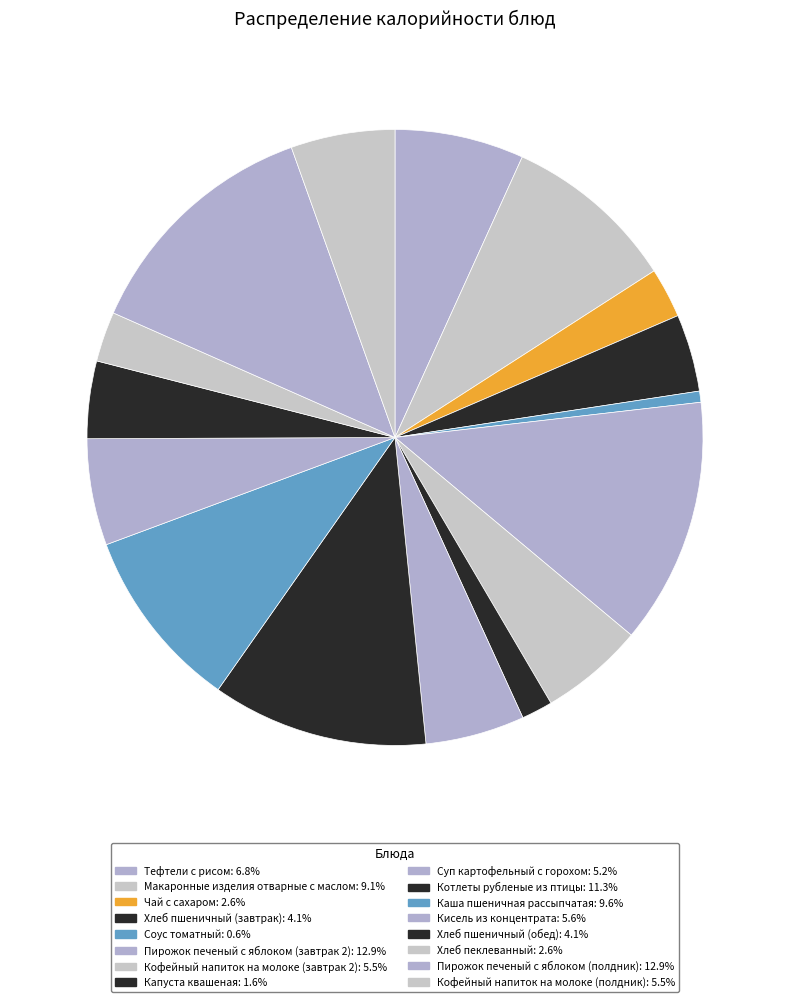

Rank the categories by value from highest to lowest.

Пирожок печеный с яблоком (завтрак 2), Пирожок печеный с яблоком (полдник), Котлеты рубленые из птицы, Каша пшеничная рассыпчатая, Макаронные изделия отварные с маслом, Тефтели с рисом, Кисель из концентрата, Кофейный напиток на молоке (завтрак 2), Кофейный напиток на молоке (полдник), Суп картофельный с горохом, Хлеб пшеничный (завтрак), Хлеб пшеничный (обед), Хлеб пеклеванный, Чай с сахаром, Капуста квашеная, Соус томатный